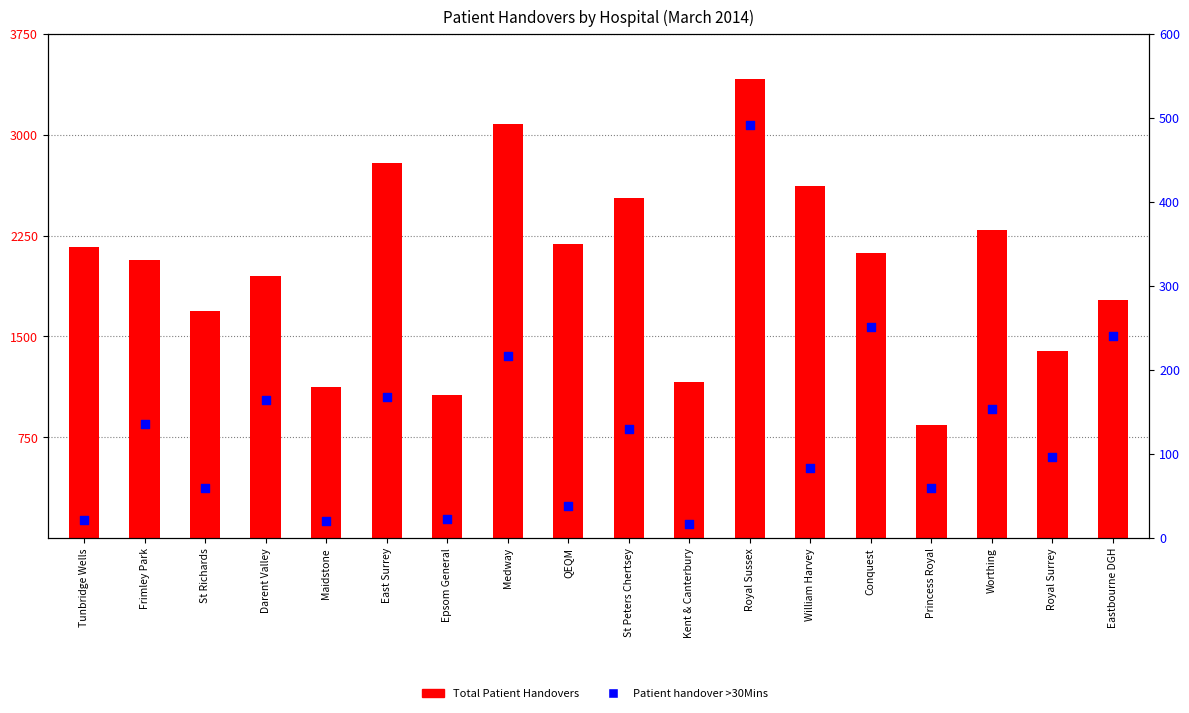

What is the total value across all series at Princess Royal?

897